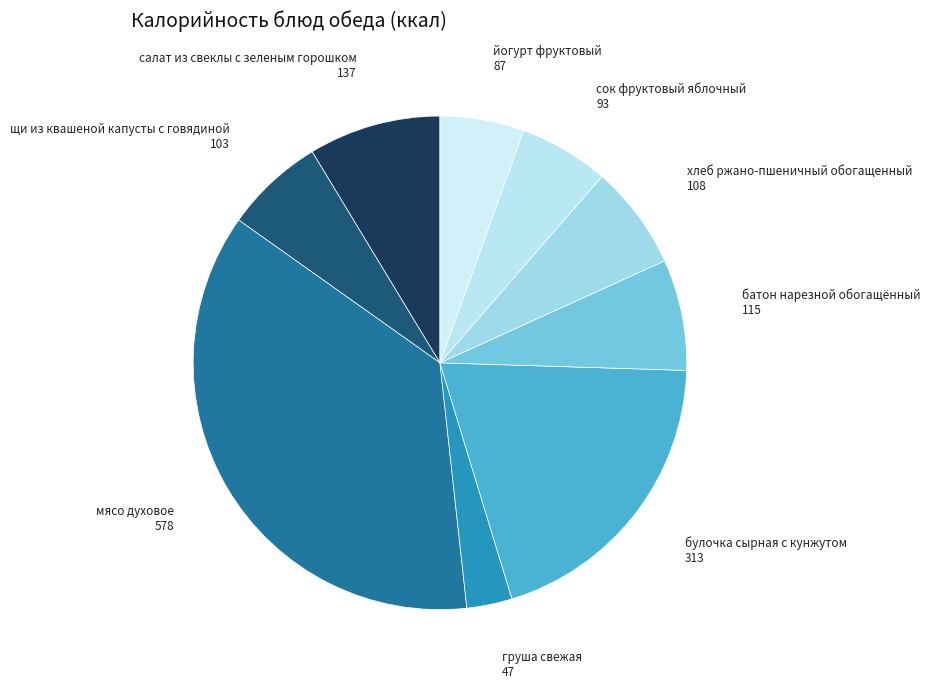

Rank the categories by value from highest to lowest.

мясо духовое, булочка сырная с кунжутом, салат из свеклы с зеленым горошком, батон нарезной обогащённый, хлеб ржано-пшеничный обогащенный, щи из квашеной капусты с говядиной, сок фруктовый яблочный, йогурт фруктовый, груша свежая